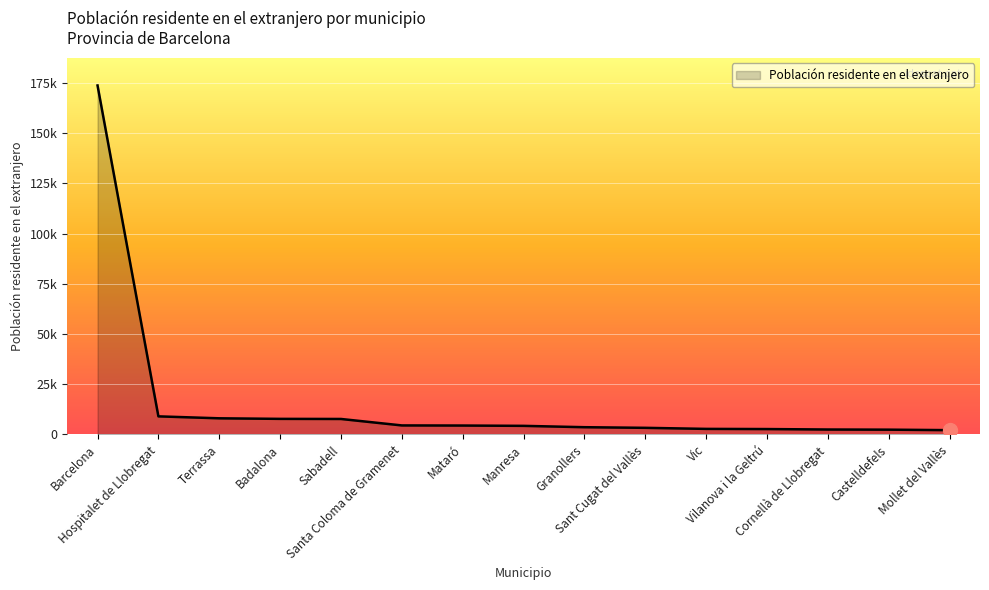

What is the difference between the values at Vic and Terrassa?

5267